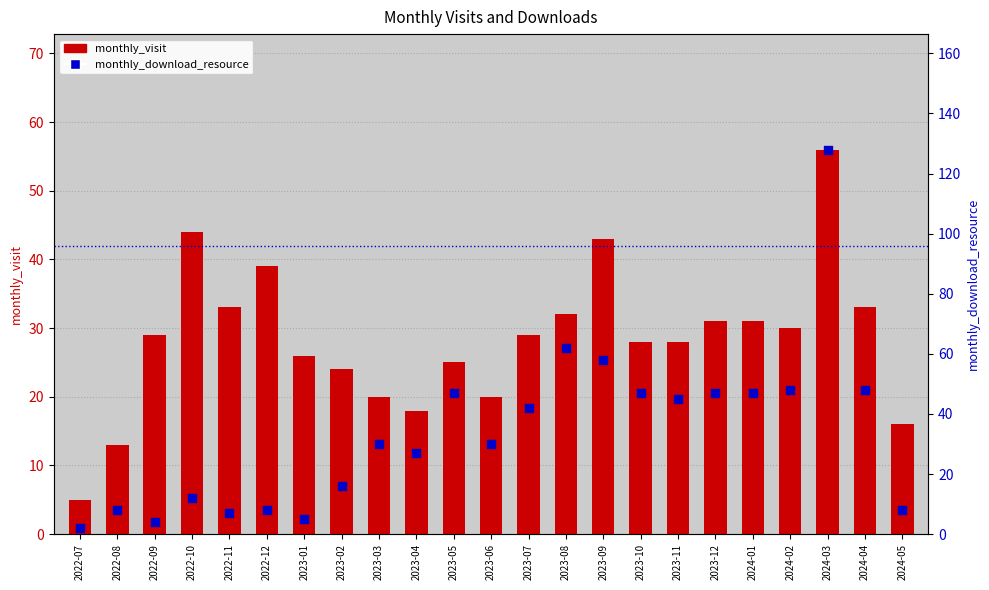

Is the value of monthly_download_resource at 2023-06 greater than the value of monthly_visit at 2023-07?

Yes